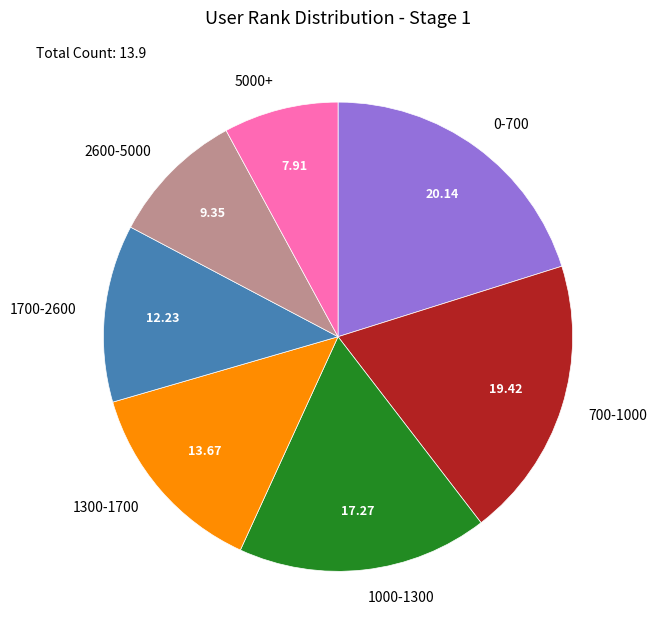

Does 5000+ represent more than half of the total?

No